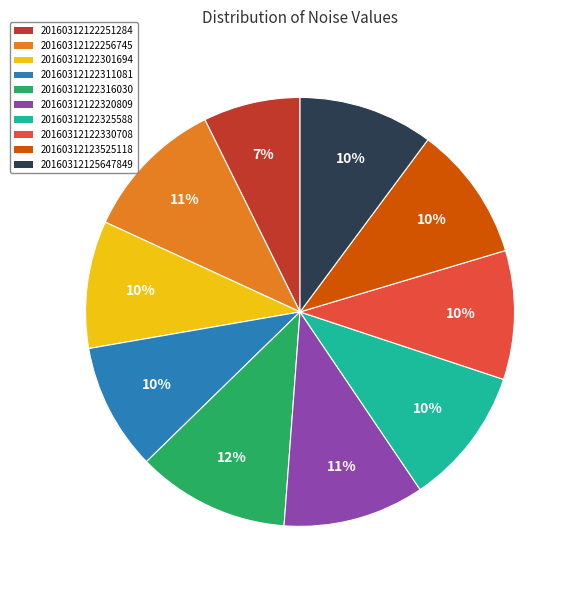

Does 20160312122301694 represent more than half of the total?

No